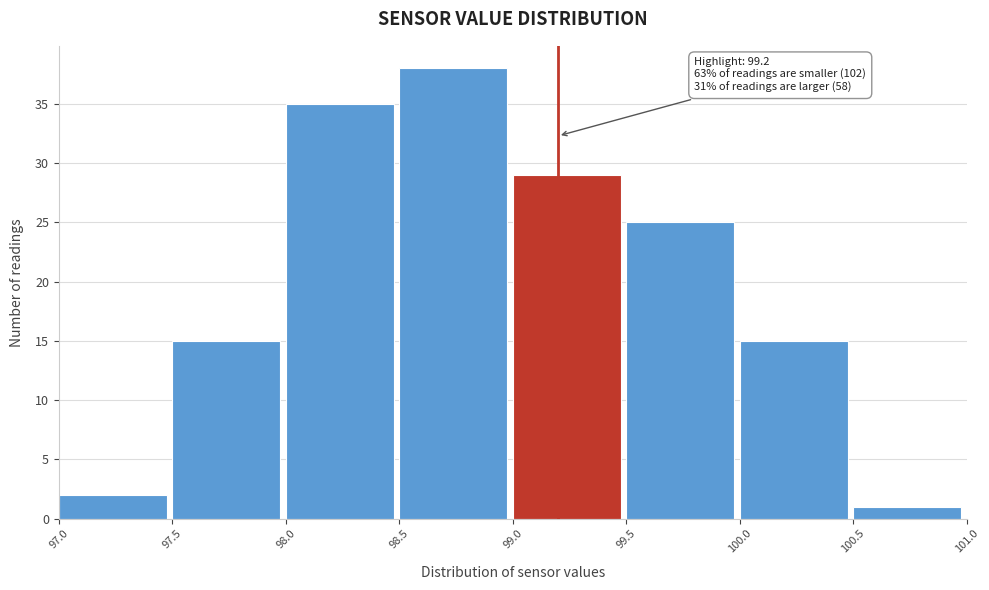

Which range on the x-axis has the tallest bar?

98.5 to 99.0